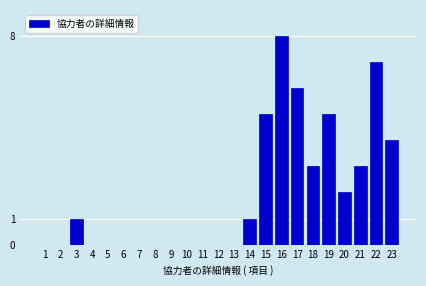

Reading left to right, transcribe all the data shown in this chart.

1=0	2=0	3=1	4=0	5=0	6=0	7=0	8=0	9=0	10=0	11=0	12=0	13=0	14=1	15=5	16=8	17=6	18=3	19=5	20=2	21=3	22=7	23=4